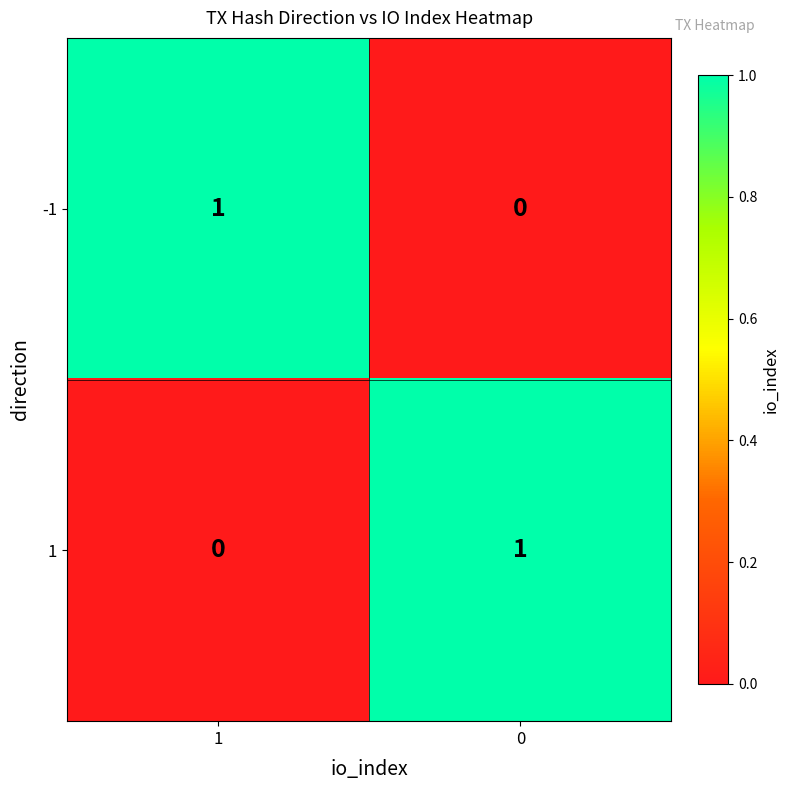

What is the total value across all series at 1?

1